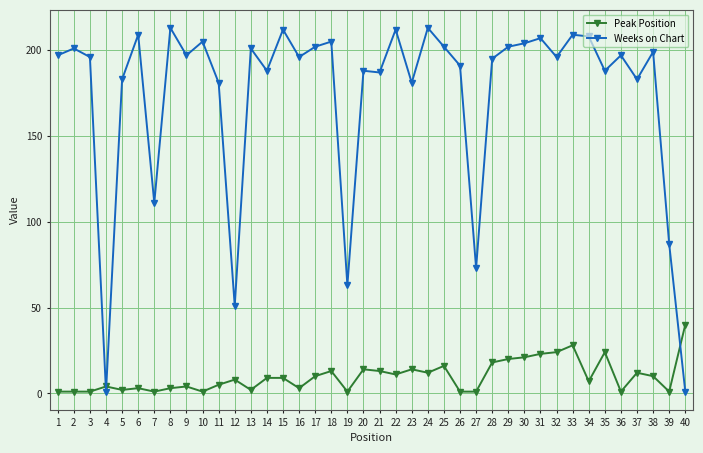

Which series has the largest total across all categories?

Weeks on Chart